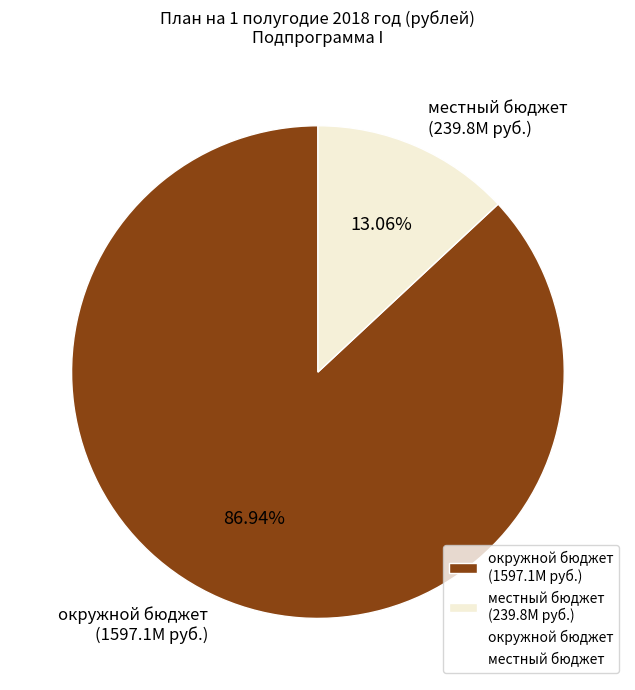

Combined, do местный бюджет (239.8M руб.) and окружной бюджет (1597.1M руб.) account for over 50%?

Yes